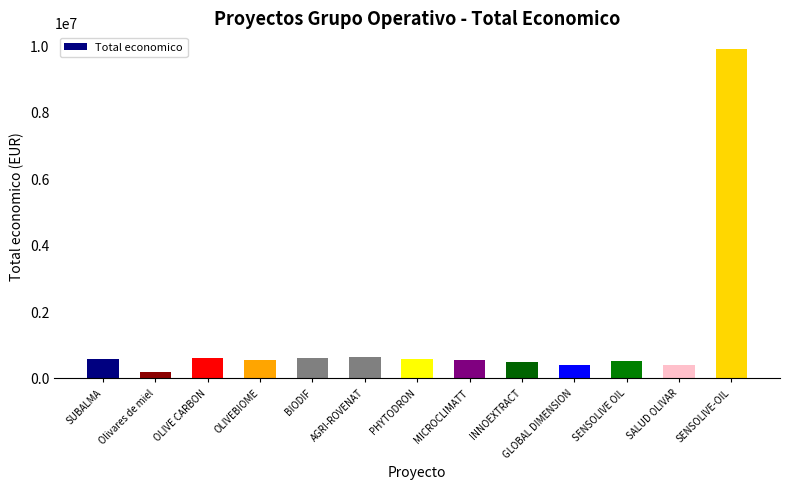

What is the change in value from INNOEXTRACT to SENSOLIVE OIL?

+33486